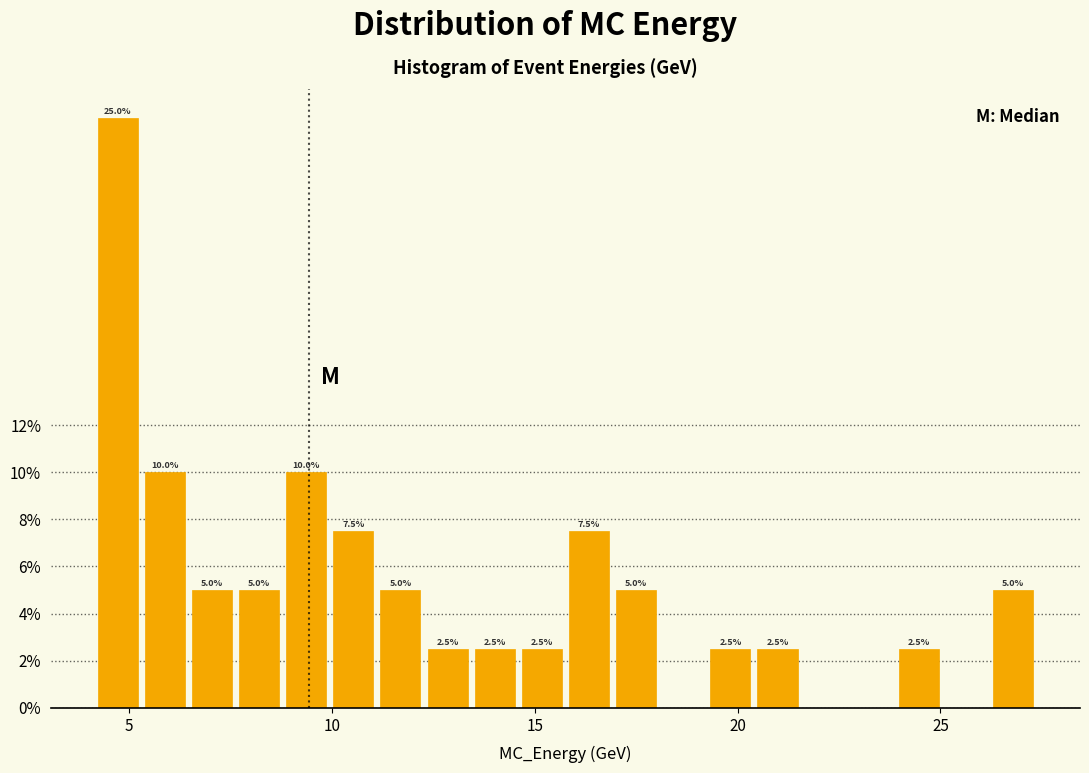

Read against the x-axis, roughly where is the centre of the tallest bar?

4.5